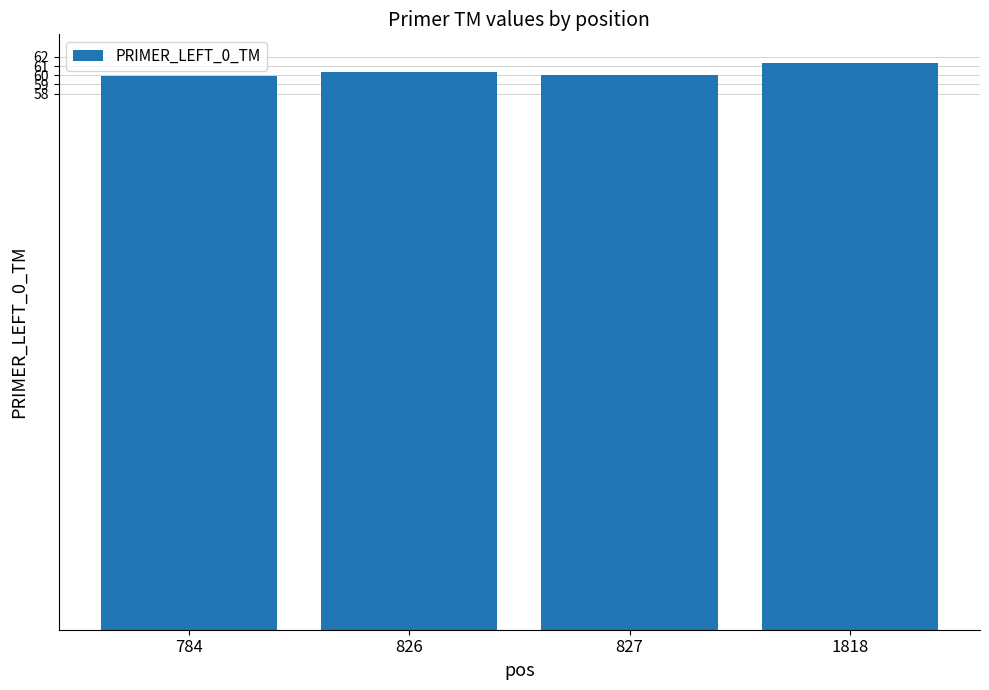

What is the average value?

60.4